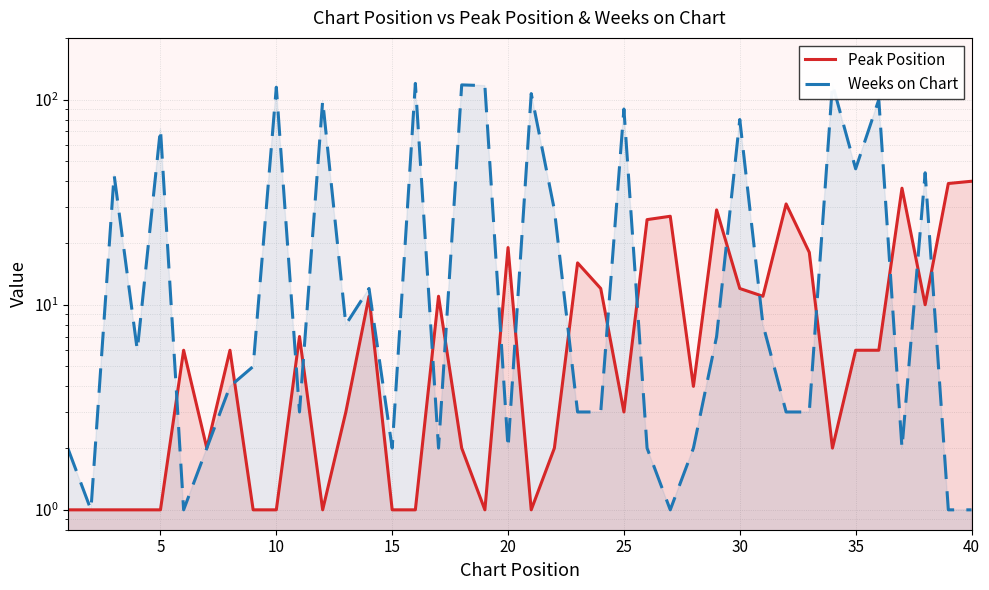

What is the average value of the Weeks on Chart series?

35